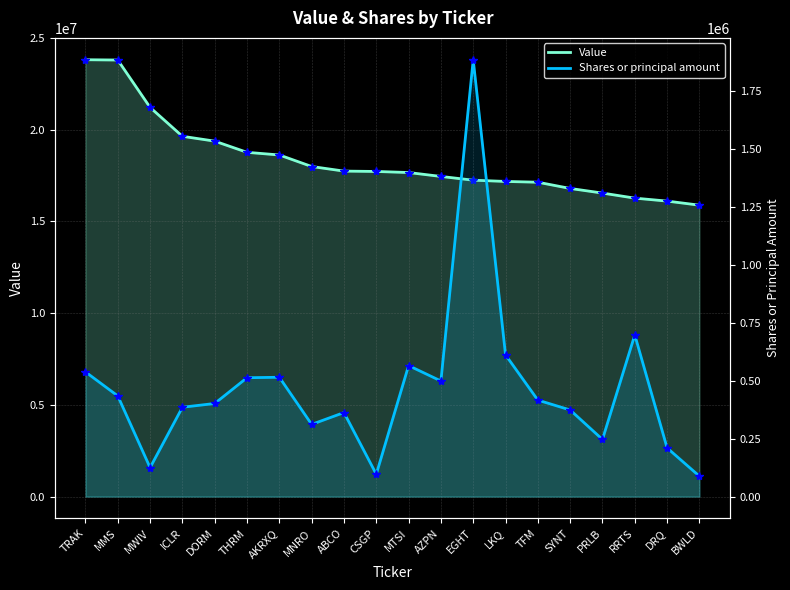

What is the label of the 20th point from the right?

TRAK